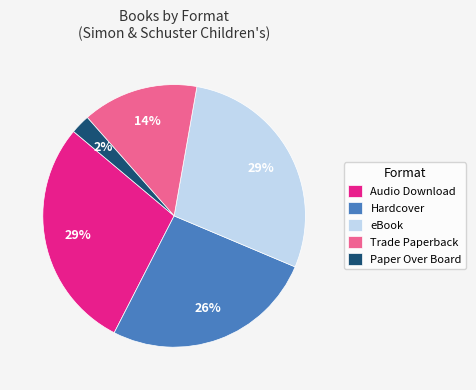

Combined, do Audio Download and Trade Paperback account for over 50%?

No